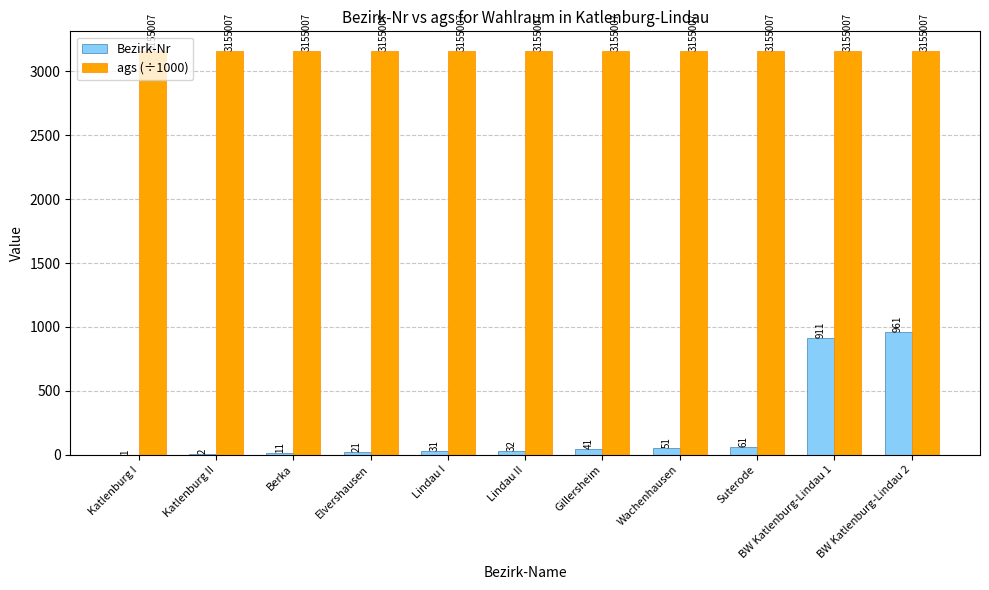

What is the maximum value for Bezirk-Nr?

961.0